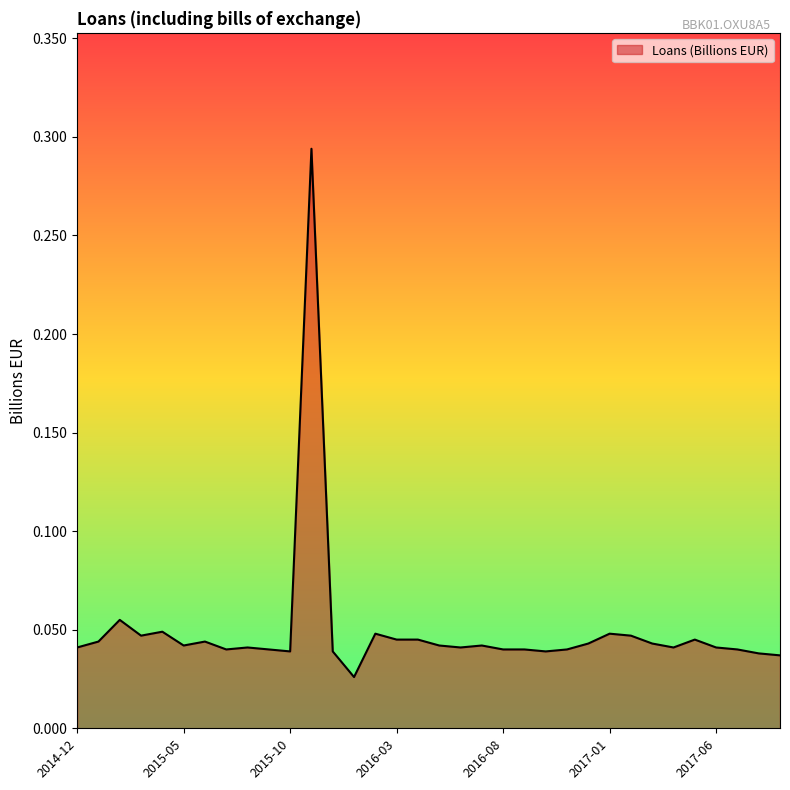

How many lines are shown in the chart?

1